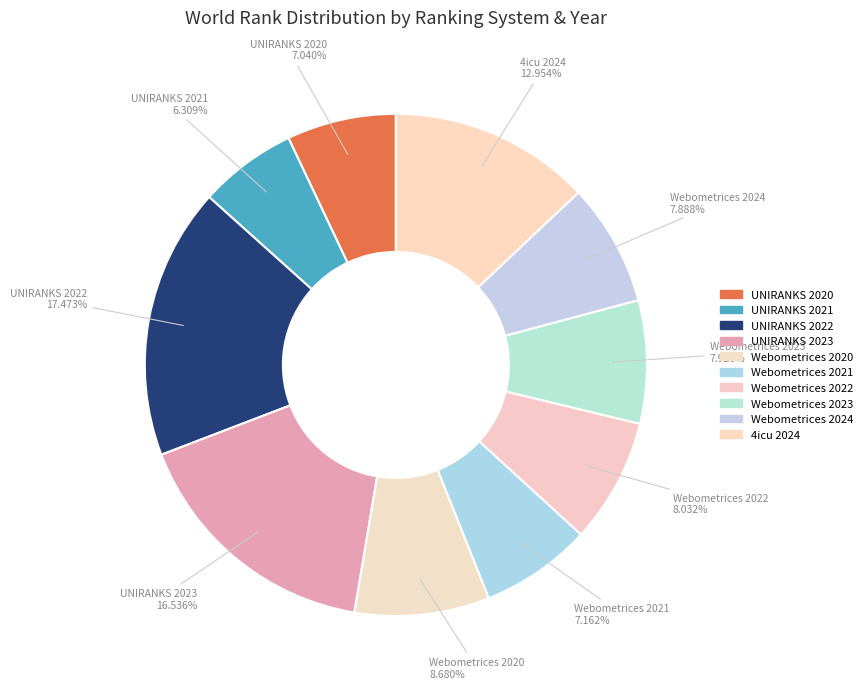

To the nearest percent, what is the combined percentage of UNIRANKS 2022 and Webometrices 2023?

25%